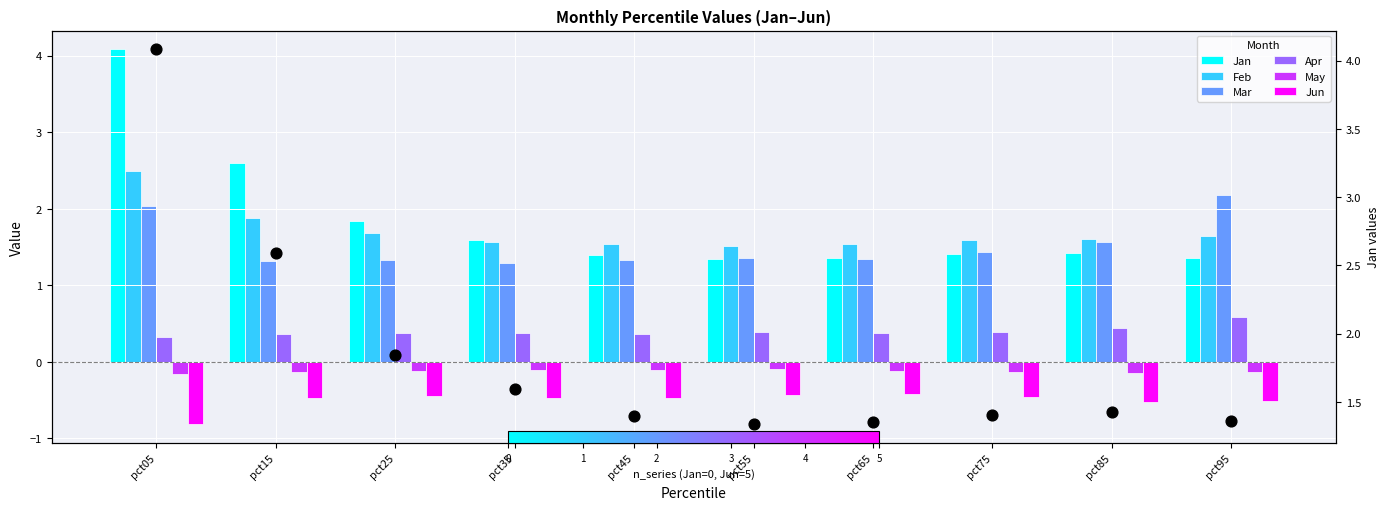

At which category is the sum across all series the highest?

pct05